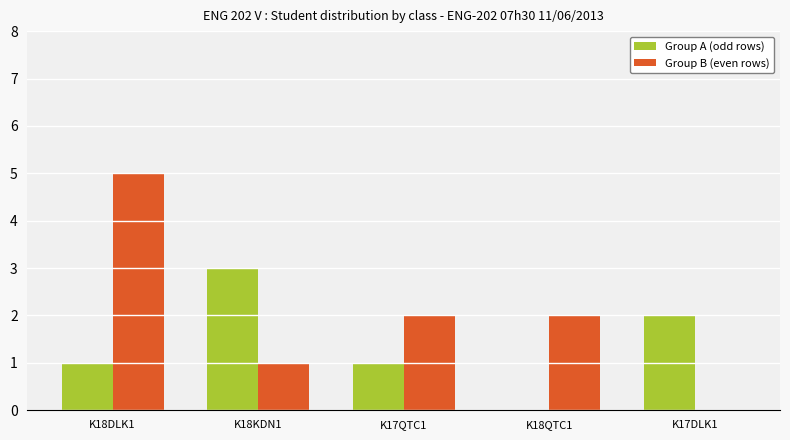

At which category is the sum across all series the highest?

K18DLK1